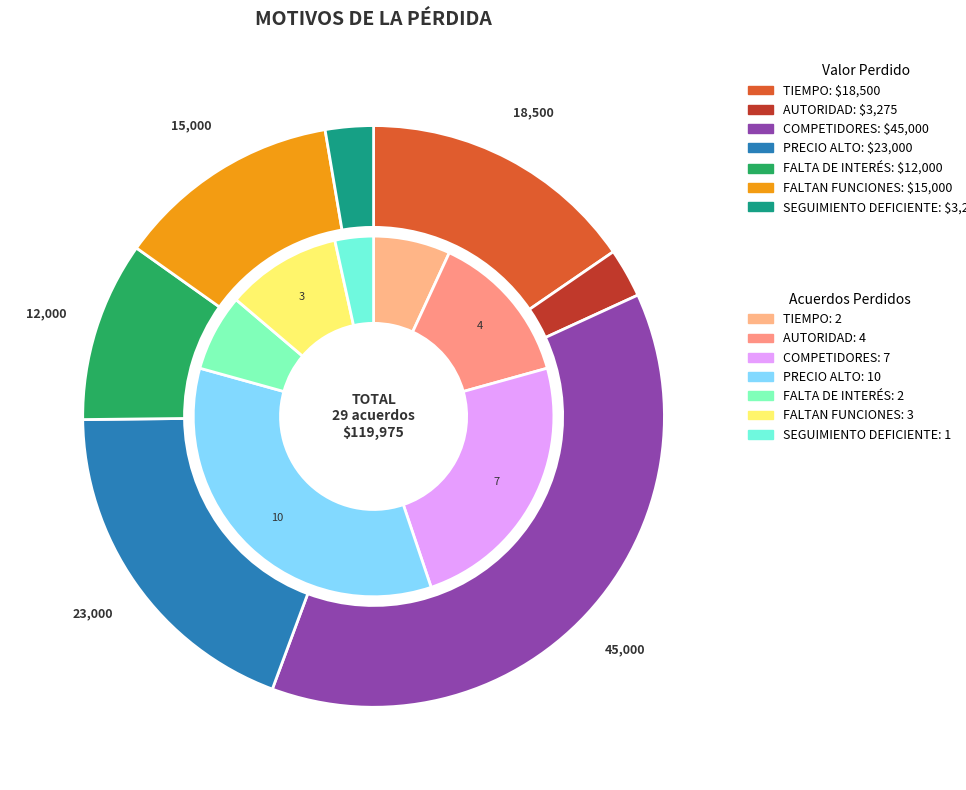

Count the number of slices in the pie.

7